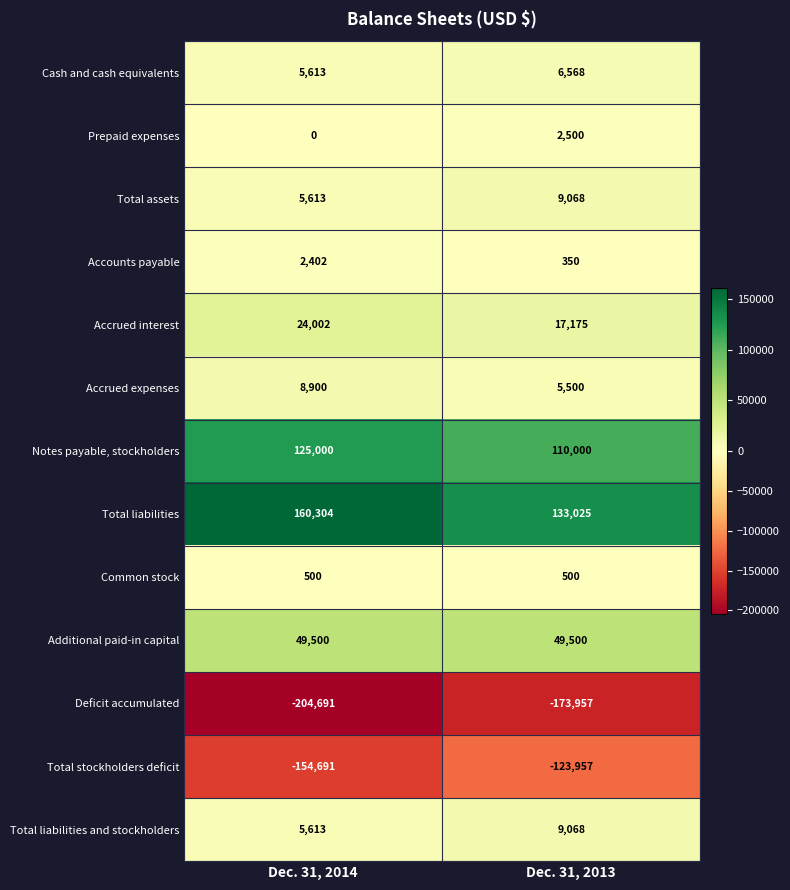

What is the sum of all Total assets values?

14681